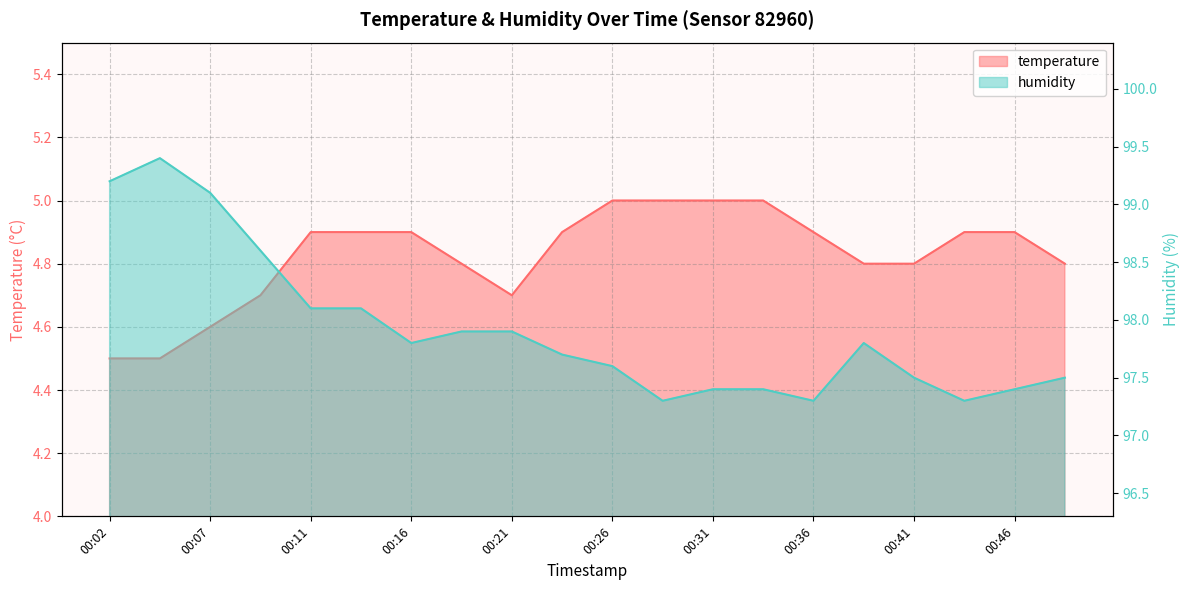

What are all the series names shown in the legend?

temperature, humidity